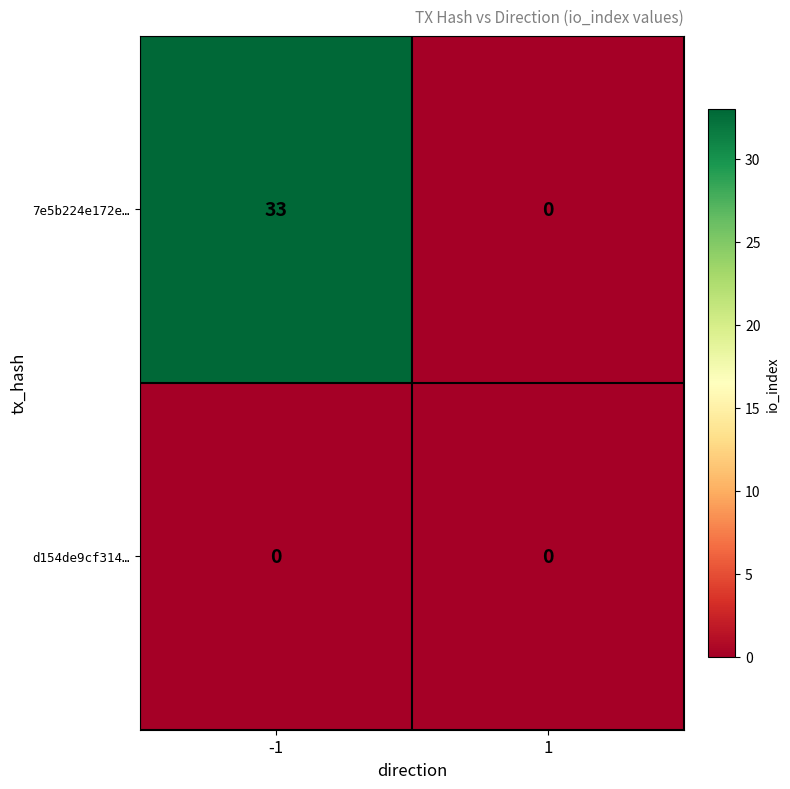

What is the total value across all series at -1?

33